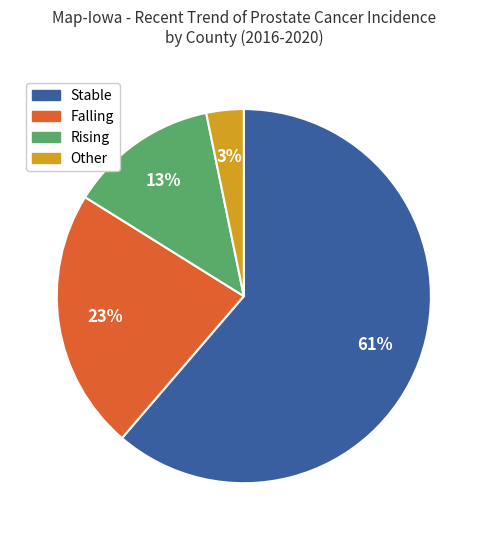

To the nearest percent, what is the difference between the largest and smallest slice percentages?

58%